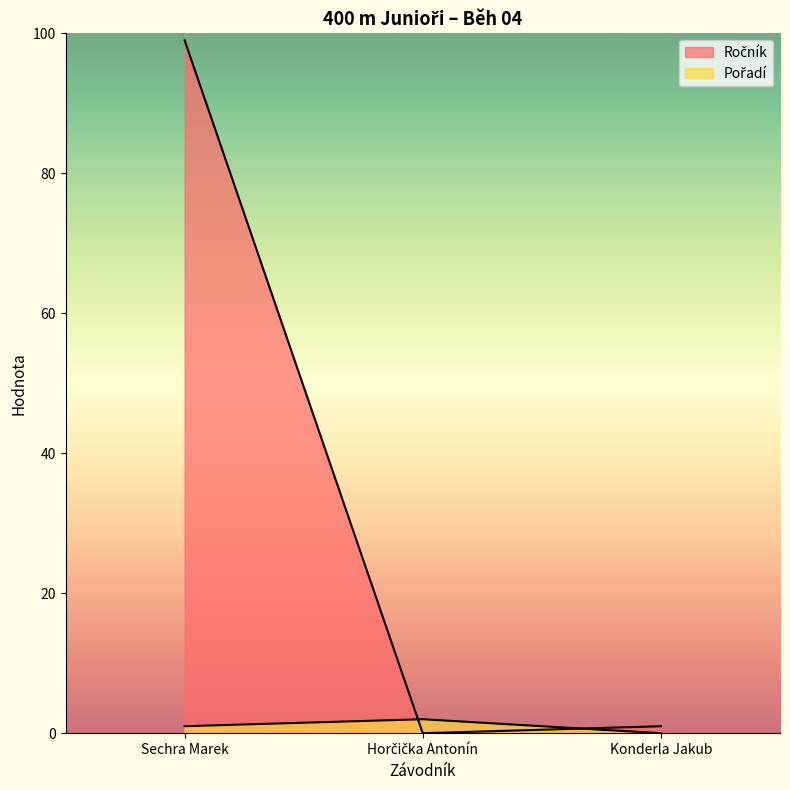

Where is Ročník nearest to the value 49?

Konderla Jakub